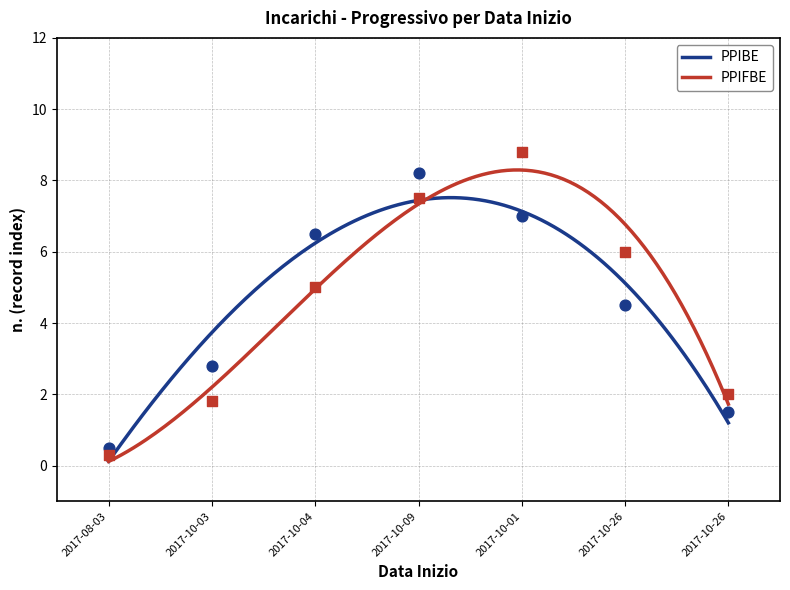

What is the highest value of the PPIBE series?

7.5